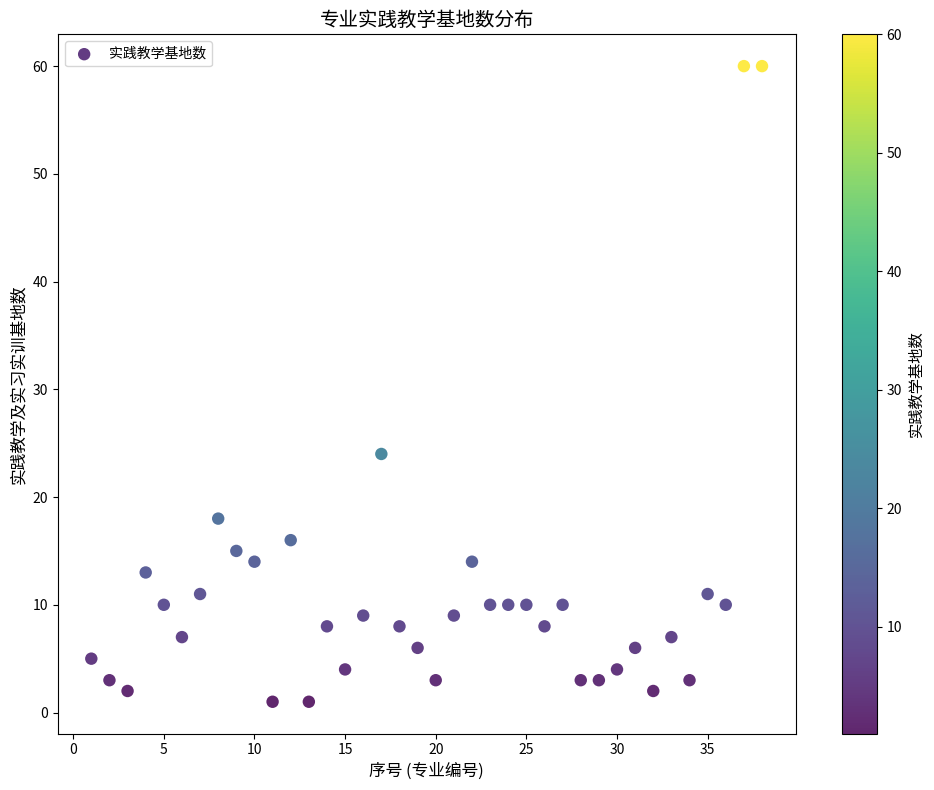

What Y value in the scatter plot is closest to 30?

24